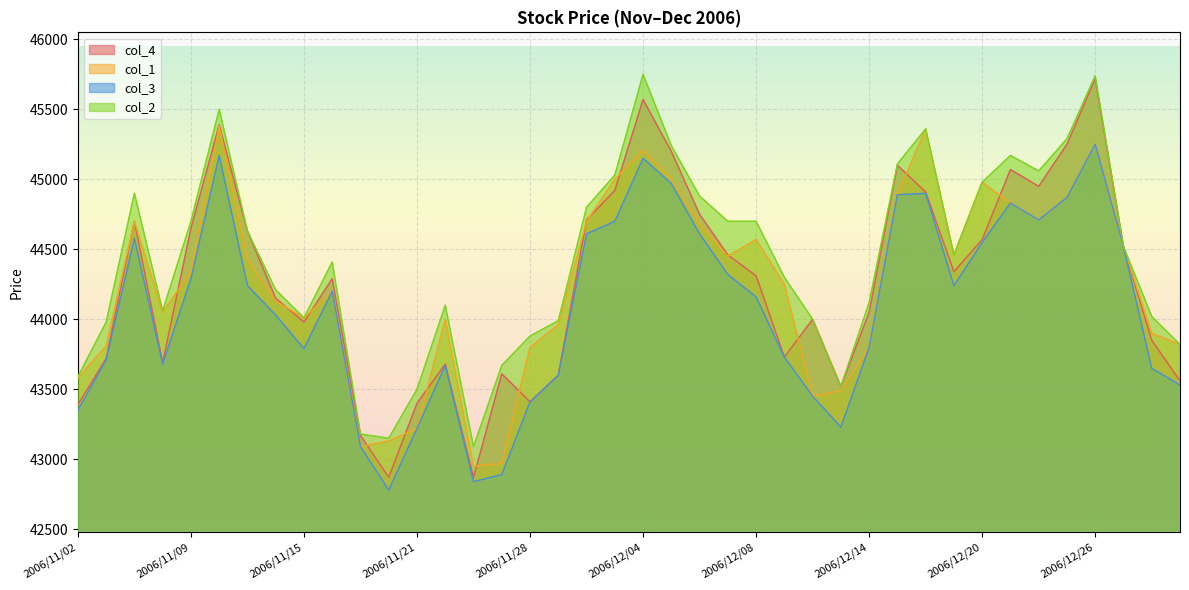

What is the sum of the col_2 values at 2006/12/18 and 2006/11/16?

89770